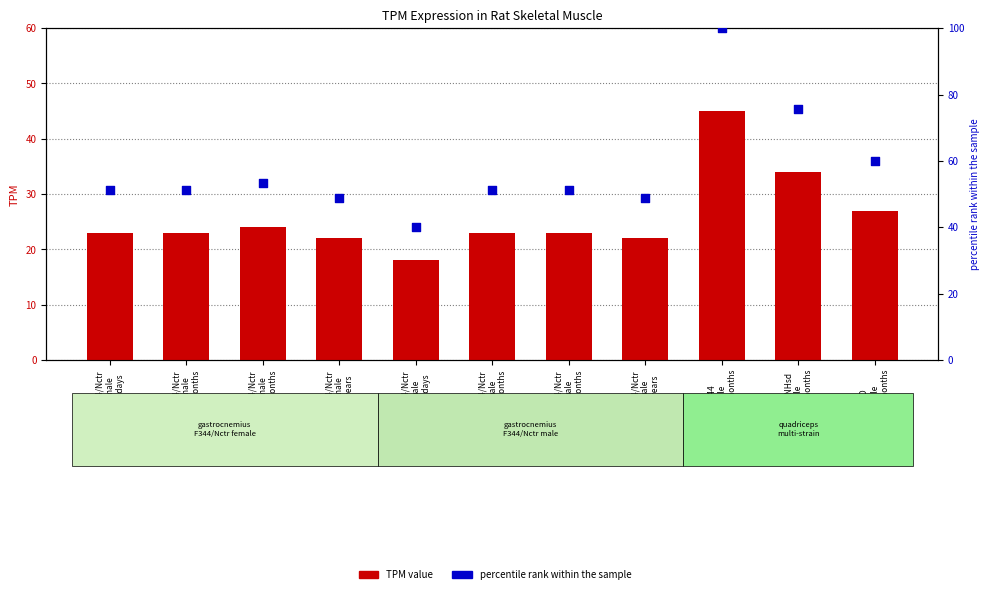

Which series reaches the maximum Y coordinate?

percentile rank within the sample